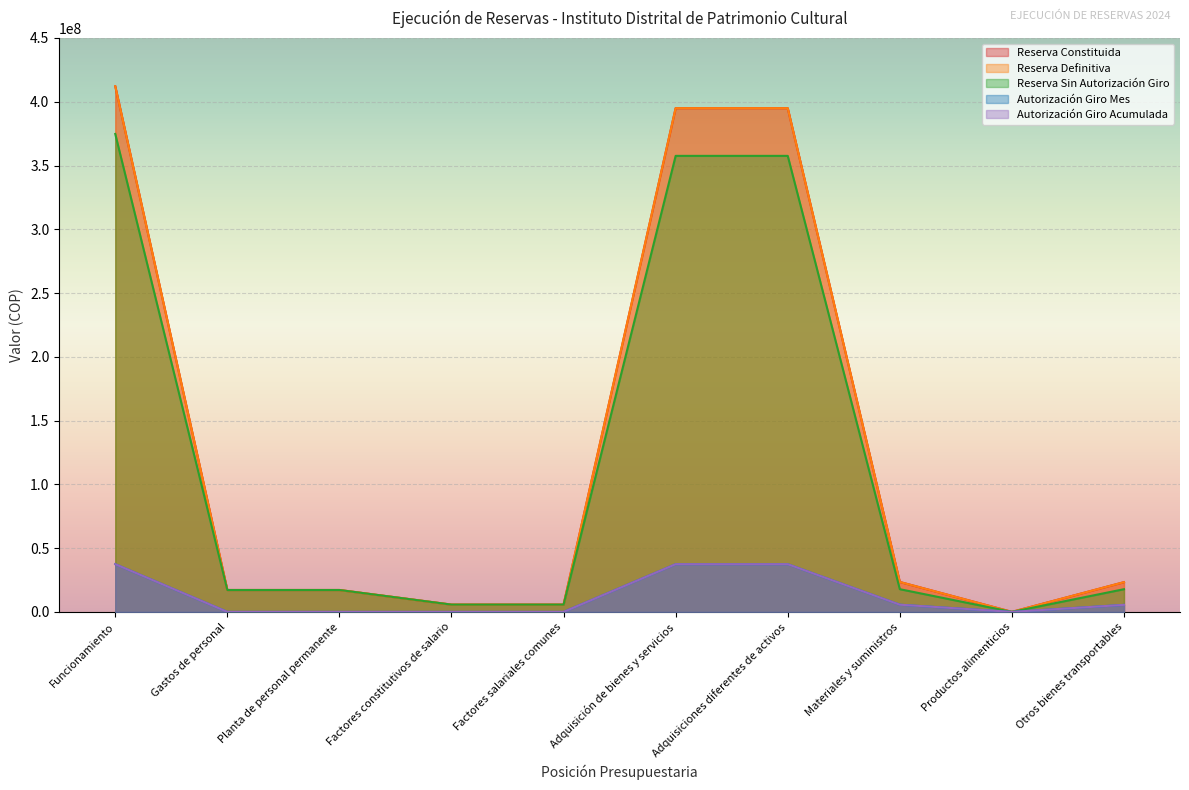

Rank the series by their maximum value, from lowest to highest.

Autorización Giro Mes, Autorización Giro Acumulada, Reserva Sin Autorización Giro, Reserva Constituida, Reserva Definitiva